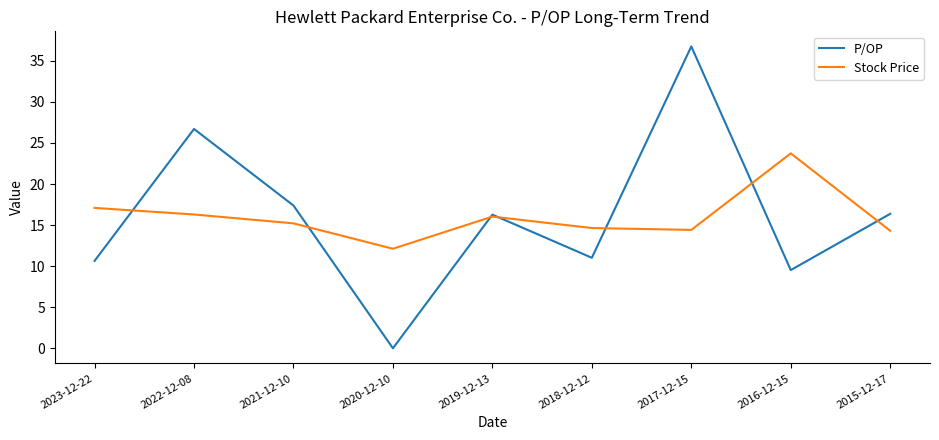

Is it true that Stock Price equals 6.5 at 2022-12-08?

False